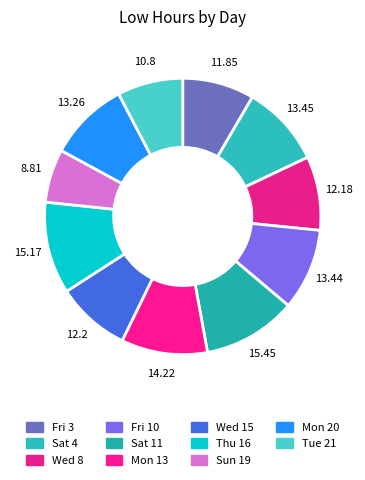

The Fri 10 slice represents 1% of the pie. True or false?

False